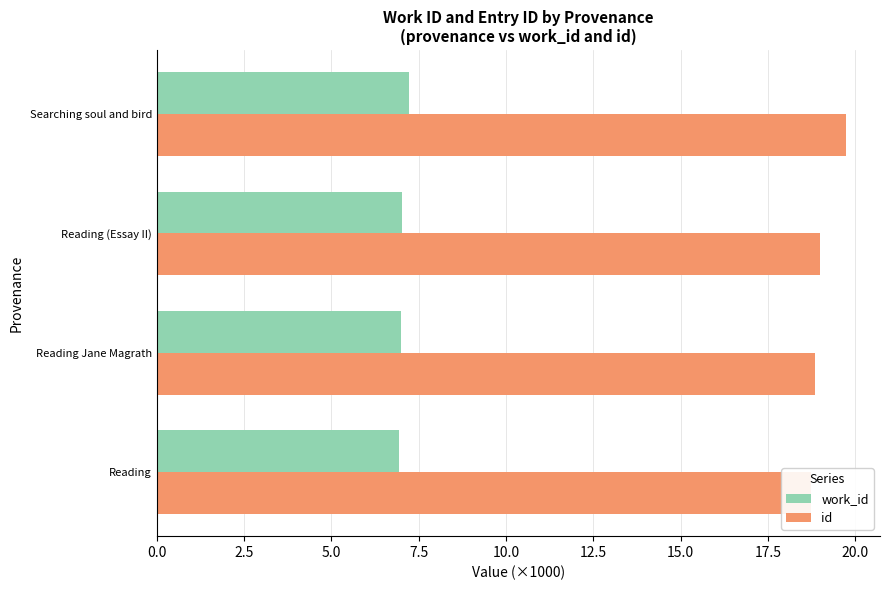

What is the minimum value shown in the chart?

6.9